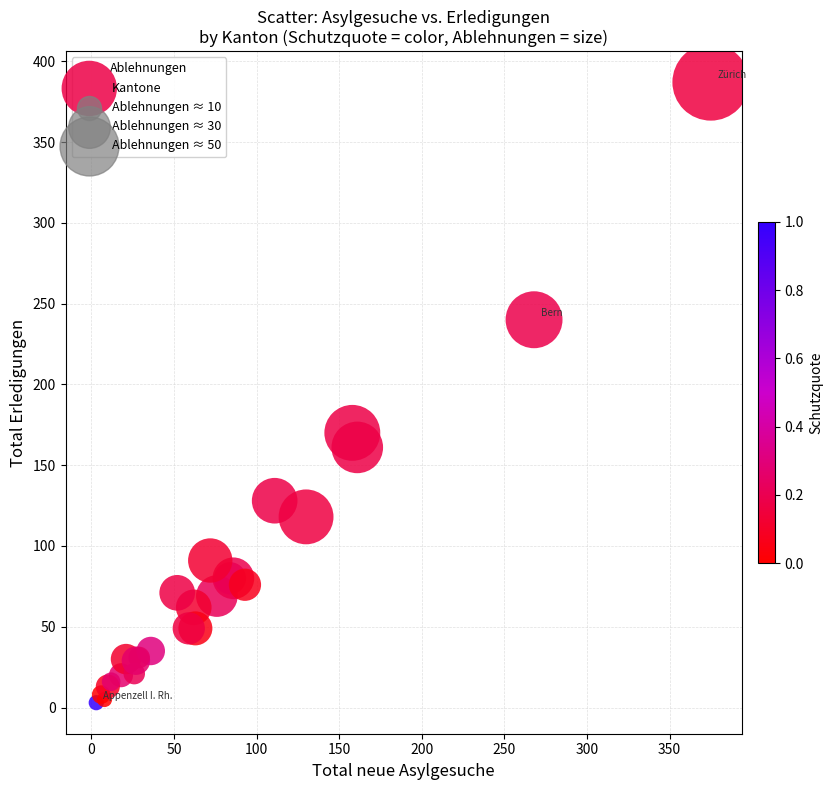

What Y value in the scatter plot is closest to 195?

170